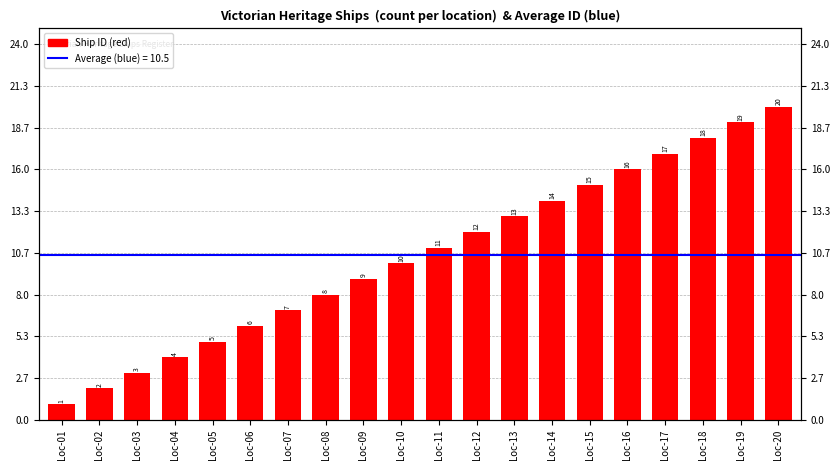

What is the sum of all values?

210